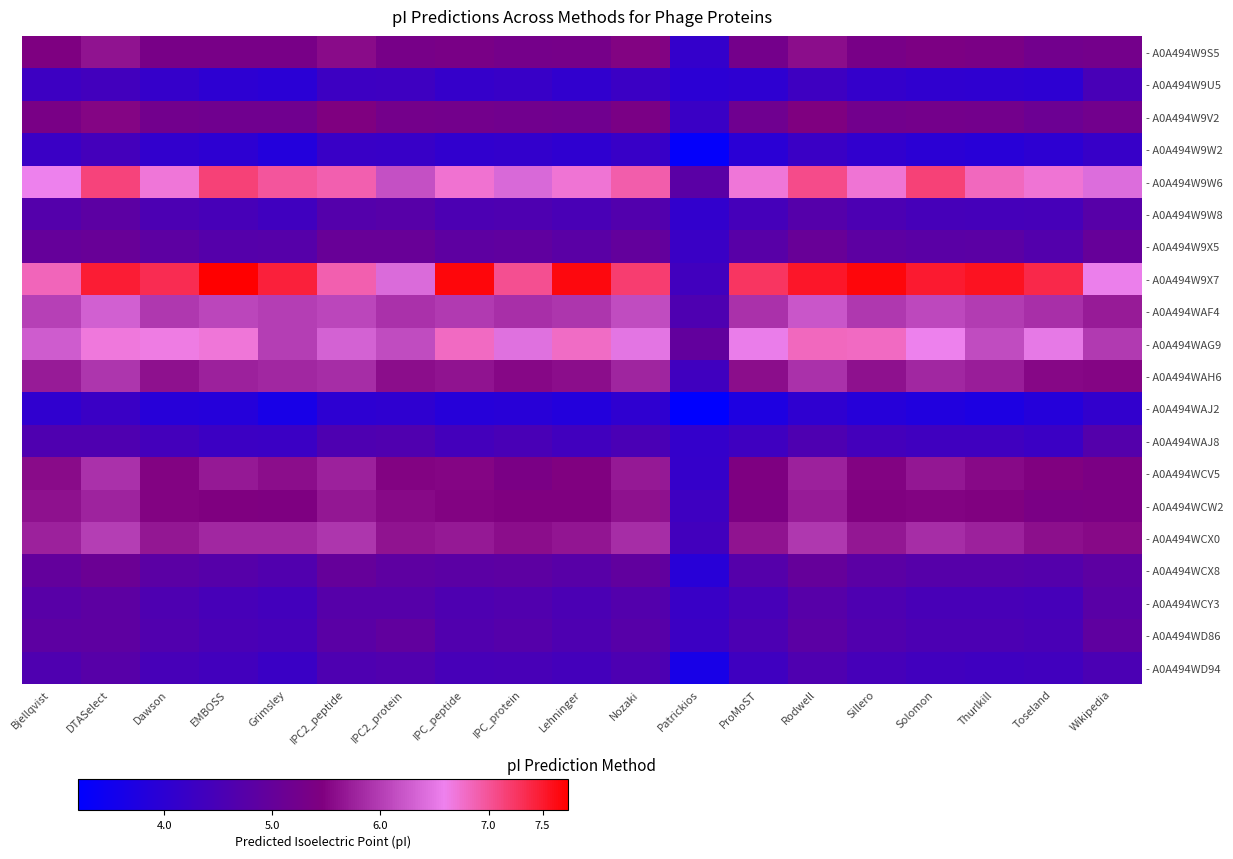

Reading right to left, transcribe all the data shown in this chart.

- A0A494W9S5: Wikipedia=5.3	Toseland=5.2	Thurlkill=5.4	Solomon=5.4	Sillero=5.3	Rodwell=5.6	ProMoST=5.3	Patrickios=4.1	Nozaki=5.5	Lehninger=5.3	IPC_protein=5.3	IPC_peptide=5.3	IPC2_protein=5.3	IPC2_peptide=5.6	Grimsley=5.3	EMBOSS=5.3	Dawson=5.3	DTASelect=5.6	Bjellqvist=5.4
- A0A494W9U5: Wikipedia=4.5	Toseland=4.0	Thurlkill=4.0	Solomon=4.0	Sillero=4.1	Rodwell=4.3	ProMoST=4.0	Patrickios=4.0	Nozaki=4.3	Lehninger=4.1	IPC_protein=4.2	IPC_peptide=4.1	IPC2_protein=4.3	IPC2_peptide=4.3	Grimsley=3.9	EMBOSS=4.0	Dawson=4.1	DTASelect=4.4	Bjellqvist=4.3
- A0A494W9V2: Wikipedia=5.2	Toseland=5.1	Thurlkill=5.2	Solomon=5.3	Sillero=5.2	Rodwell=5.4	ProMoST=5.2	Patrickios=4.2	Nozaki=5.4	Lehninger=5.2	IPC_protein=5.2	IPC_peptide=5.2	IPC2_protein=5.3	IPC2_peptide=5.4	Grimsley=5.2	EMBOSS=5.2	Dawson=5.2	DTASelect=5.5	Bjellqvist=5.3
- A0A494W9W2: Wikipedia=4.2	Toseland=4.0	Thurlkill=3.9	Solomon=4.0	Sillero=4.1	Rodwell=4.2	ProMoST=3.9	Patrickios=3.3	Nozaki=4.2	Lehninger=4.0	IPC_protein=4.1	IPC_peptide=4.1	IPC2_protein=4.2	IPC2_peptide=4.2	Grimsley=3.8	EMBOSS=4.0	Dawson=4.1	DTASelect=4.4	Bjellqvist=4.2
- A0A494W9W6: Wikipedia=6.4	Toseland=6.7	Thurlkill=6.8	Solomon=7.2	Sillero=6.7	Rodwell=7.1	ProMoST=6.7	Patrickios=4.8	Nozaki=6.9	Lehninger=6.7	IPC_protein=6.4	IPC_peptide=6.7	IPC2_protein=6.2	IPC2_peptide=6.9	Grimsley=7.0	EMBOSS=7.2	Dawson=6.7	DTASelect=7.1	Bjellqvist=6.6
- A0A494W9W8: Wikipedia=4.7	Toseland=4.4	Thurlkill=4.4	Solomon=4.4	Sillero=4.5	Rodwell=4.7	ProMoST=4.4	Patrickios=4.1	Nozaki=4.7	Lehninger=4.5	IPC_protein=4.6	IPC_peptide=4.5	IPC2_protein=4.7	IPC2_peptide=4.7	Grimsley=4.3	EMBOSS=4.5	Dawson=4.5	DTASelect=4.8	Bjellqvist=4.7
- A0A494W9X5: Wikipedia=5.0	Toseland=4.7	Thurlkill=4.8	Solomon=4.8	Sillero=4.9	Rodwell=5.0	ProMoST=4.8	Patrickios=4.2	Nozaki=5.0	Lehninger=4.8	IPC_protein=4.9	IPC_peptide=4.9	IPC2_protein=5.1	IPC2_peptide=5.0	Grimsley=4.7	EMBOSS=4.7	Dawson=4.9	DTASelect=5.0	Bjellqvist=5.0
- A0A494W9X7: Wikipedia=6.6	Toseland=7.4	Thurlkill=7.6	Solomon=7.5	Sillero=7.7	Rodwell=7.5	ProMoST=7.3	Patrickios=4.4	Nozaki=7.2	Lehninger=7.7	IPC_protein=7.0	IPC_peptide=7.7	IPC2_protein=6.4	IPC2_peptide=6.9	Grimsley=7.4	EMBOSS=7.7	Dawson=7.3	DTASelect=7.5	Bjellqvist=6.8
- A0A494WAF4: Wikipedia=5.7	Toseland=5.9	Thurlkill=6.0	Solomon=6.1	Sillero=6.0	Rodwell=6.2	ProMoST=5.9	Patrickios=4.6	Nozaki=6.1	Lehninger=5.9	IPC_protein=5.9	IPC_peptide=6.0	IPC2_protein=5.9	IPC2_peptide=6.1	Grimsley=6.0	EMBOSS=6.1	Dawson=6.0	DTASelect=6.3	Bjellqvist=6.0
- A0A494WAG9: Wikipedia=6.0	Toseland=6.5	Thurlkill=6.1	Solomon=6.6	Sillero=6.8	Rodwell=6.8	ProMoST=6.6	Patrickios=4.9	Nozaki=6.5	Lehninger=6.8	IPC_protein=6.5	IPC_peptide=6.8	IPC2_protein=6.1	IPC2_peptide=6.3	Grimsley=6.0	EMBOSS=6.7	Dawson=6.6	DTASelect=6.7	Bjellqvist=6.3
- A0A494WAH6: Wikipedia=5.5	Toseland=5.5	Thurlkill=5.7	Solomon=5.8	Sillero=5.6	Rodwell=5.9	ProMoST=5.6	Patrickios=4.3	Nozaki=5.8	Lehninger=5.6	IPC_protein=5.5	IPC_peptide=5.6	IPC2_protein=5.6	IPC2_peptide=5.9	Grimsley=5.8	EMBOSS=5.8	Dawson=5.6	DTASelect=5.9	Bjellqvist=5.7
- A0A494WAJ2: Wikipedia=4.1	Toseland=3.9	Thurlkill=3.7	Solomon=3.8	Sillero=3.9	Rodwell=4.0	ProMoST=3.7	Patrickios=3.2	Nozaki=4.0	Lehninger=3.8	IPC_protein=3.9	IPC_peptide=3.9	IPC2_protein=4.0	IPC2_peptide=4.0	Grimsley=3.6	EMBOSS=3.9	Dawson=3.9	DTASelect=4.2	Bjellqvist=4.1
- A0A494WAJ8: Wikipedia=4.7	Toseland=4.3	Thurlkill=4.3	Solomon=4.3	Sillero=4.4	Rodwell=4.6	ProMoST=4.3	Patrickios=4.1	Nozaki=4.5	Lehninger=4.4	IPC_protein=4.5	IPC_peptide=4.4	IPC2_protein=4.6	IPC2_peptide=4.6	Grimsley=4.3	EMBOSS=4.3	Dawson=4.4	DTASelect=4.6	Bjellqvist=4.6
- A0A494WCV5: Wikipedia=5.4	Toseland=5.5	Thurlkill=5.5	Solomon=5.7	Sillero=5.5	Rodwell=5.8	ProMoST=5.4	Patrickios=4.1	Nozaki=5.7	Lehninger=5.5	IPC_protein=5.4	IPC_peptide=5.5	IPC2_protein=5.5	IPC2_peptide=5.8	Grimsley=5.6	EMBOSS=5.7	Dawson=5.5	DTASelect=5.9	Bjellqvist=5.6
- A0A494WCW2: Wikipedia=5.4	Toseland=5.4	Thurlkill=5.5	Solomon=5.5	Sillero=5.5	Rodwell=5.7	ProMoST=5.4	Patrickios=4.3	Nozaki=5.6	Lehninger=5.4	IPC_protein=5.5	IPC_peptide=5.5	IPC2_protein=5.5	IPC2_peptide=5.7	Grimsley=5.4	EMBOSS=5.5	Dawson=5.5	DTASelect=5.8	Bjellqvist=5.6
- A0A494WCX0: Wikipedia=5.5	Toseland=5.6	Thurlkill=5.8	Solomon=5.9	Sillero=5.7	Rodwell=6.0	ProMoST=5.6	Patrickios=4.4	Nozaki=5.9	Lehninger=5.7	IPC_protein=5.6	IPC_peptide=5.7	IPC2_protein=5.6	IPC2_peptide=5.9	Grimsley=5.8	EMBOSS=5.8	Dawson=5.7	DTASelect=6.0	Bjellqvist=5.8
- A0A494WCX8: Wikipedia=4.9	Toseland=4.7	Thurlkill=4.7	Solomon=4.7	Sillero=4.8	Rodwell=5.0	ProMoST=4.7	Patrickios=3.9	Nozaki=4.9	Lehninger=4.8	IPC_protein=4.9	IPC_peptide=4.8	IPC2_protein=4.9	IPC2_peptide=5.0	Grimsley=4.6	EMBOSS=4.7	Dawson=4.8	DTASelect=5.1	Bjellqvist=5.0
- A0A494WCY3: Wikipedia=4.8	Toseland=4.4	Thurlkill=4.5	Solomon=4.5	Sillero=4.6	Rodwell=4.7	ProMoST=4.5	Patrickios=4.2	Nozaki=4.7	Lehninger=4.5	IPC_protein=4.6	IPC_peptide=4.6	IPC2_protein=4.7	IPC2_peptide=4.7	Grimsley=4.4	EMBOSS=4.5	Dawson=4.6	DTASelect=4.9	Bjellqvist=4.8
- A0A494WD86: Wikipedia=4.9	Toseland=4.5	Thurlkill=4.6	Solomon=4.6	Sillero=4.6	Rodwell=4.8	ProMoST=4.5	Patrickios=4.3	Nozaki=4.7	Lehninger=4.6	IPC_protein=4.7	IPC_peptide=4.6	IPC2_protein=4.9	IPC2_peptide=4.8	Grimsley=4.5	EMBOSS=4.5	Dawson=4.6	DTASelect=4.9	Bjellqvist=4.9
- A0A494WD94: Wikipedia=4.5	Toseland=4.4	Thurlkill=4.3	Solomon=4.4	Sillero=4.4	Rodwell=4.6	ProMoST=4.3	Patrickios=3.6	Nozaki=4.6	Lehninger=4.4	IPC_protein=4.5	IPC_peptide=4.5	IPC2_protein=4.6	IPC2_peptide=4.6	Grimsley=4.2	EMBOSS=4.4	Dawson=4.5	DTASelect=4.7	Bjellqvist=4.6